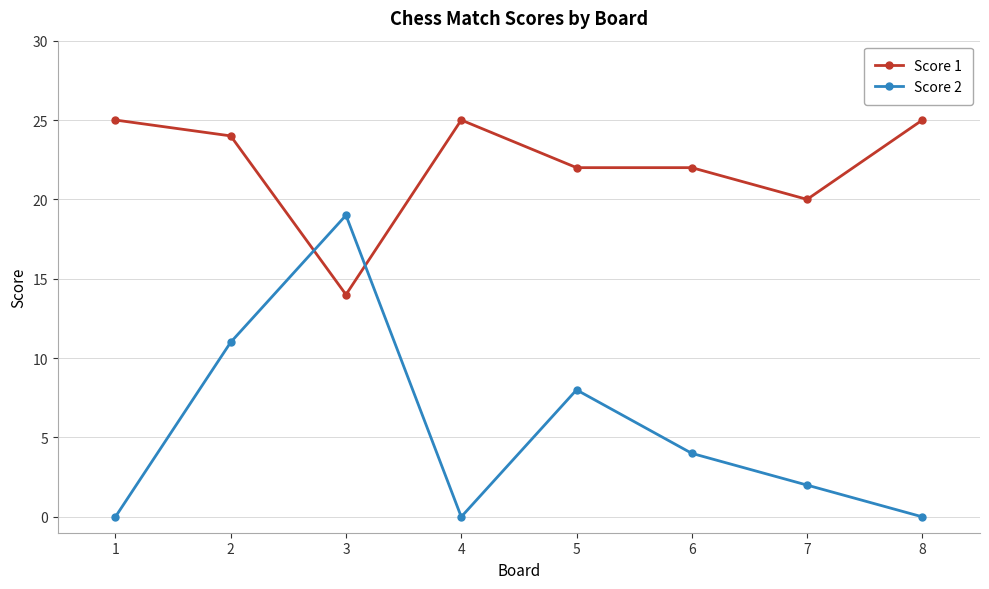

Count the Score 2 values in the range 0 to 11.

7